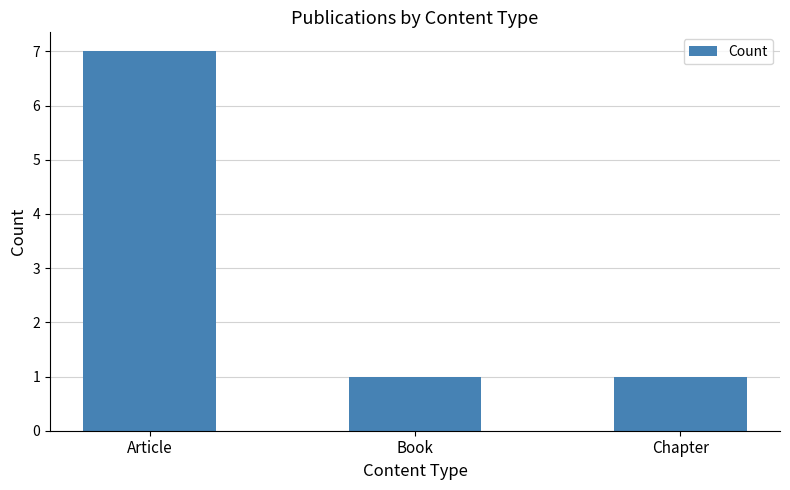

What is the maximum value shown in the chart?

7